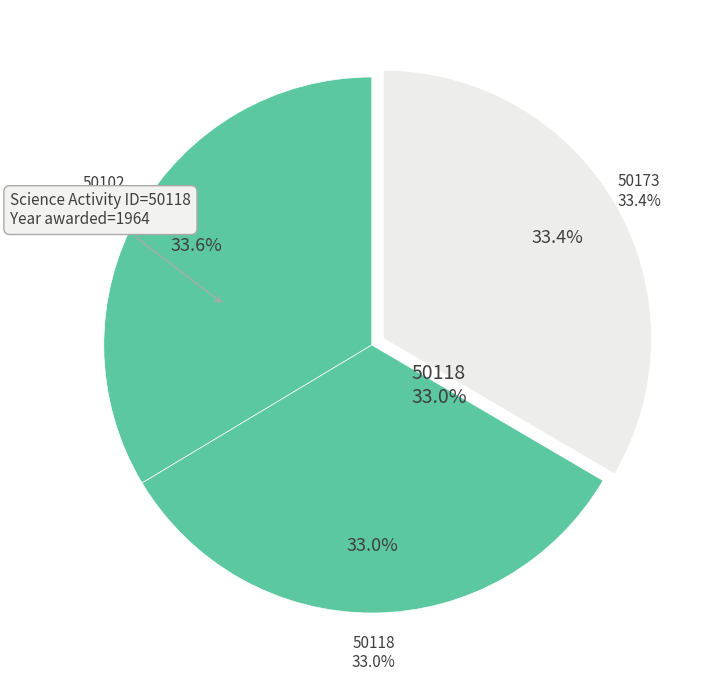

What is the change in value from 50102 to 50173?

-10